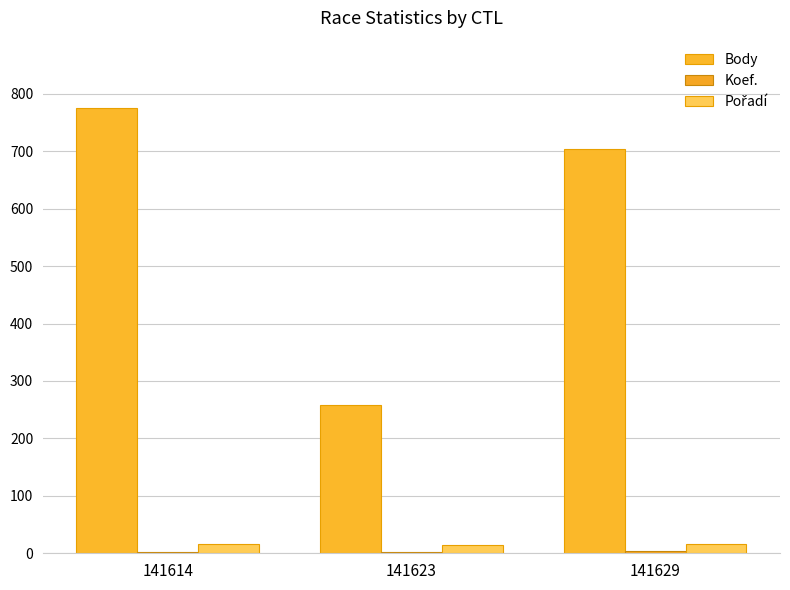

What is the sum of all Koef. values?

9